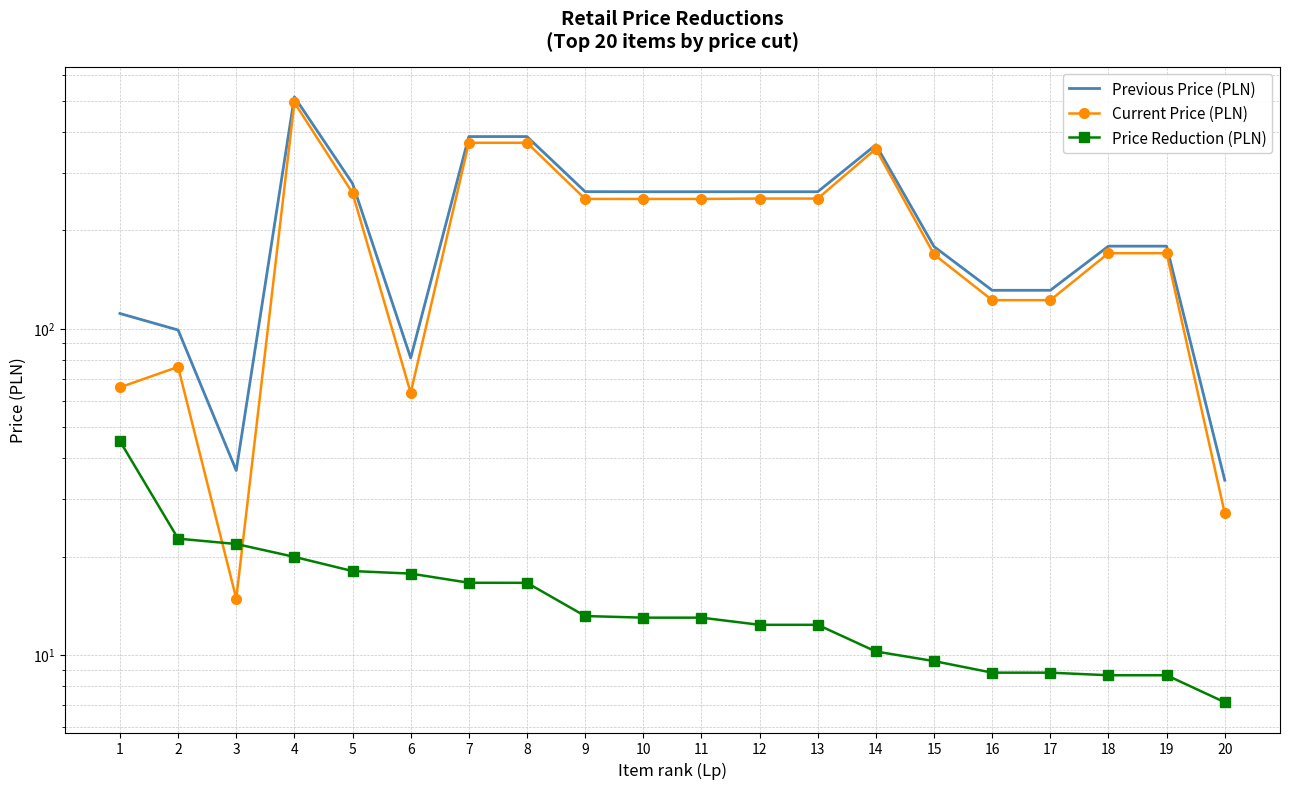

What is the average value of the Price Reduction (PLN) series?

15.2